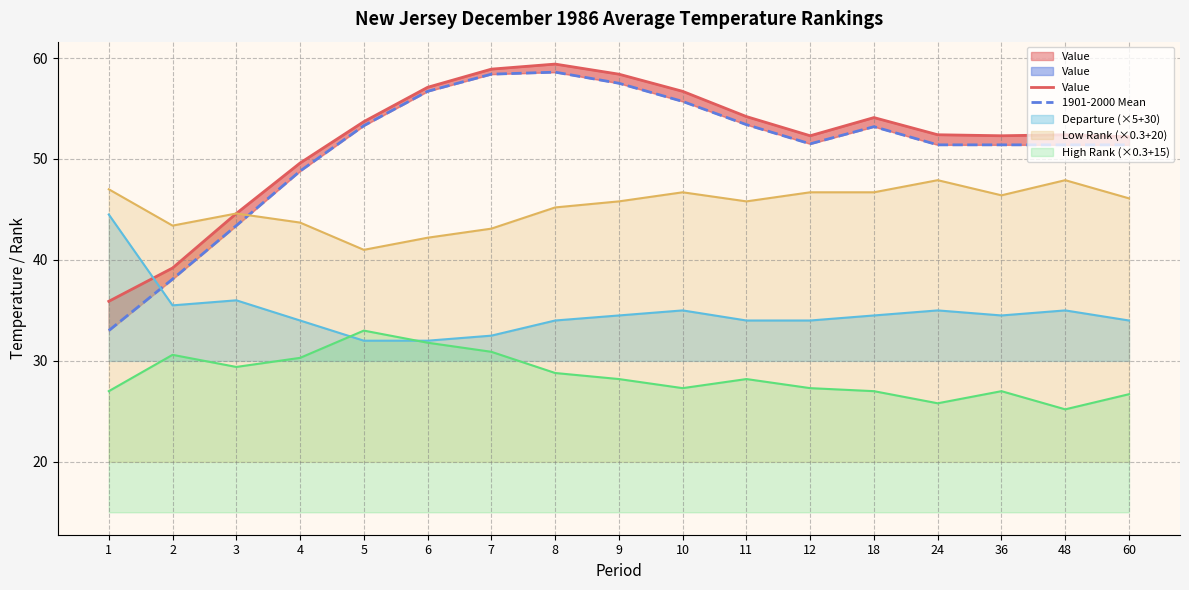

What is the average value of the 1901-2000 Mean series?

51.0